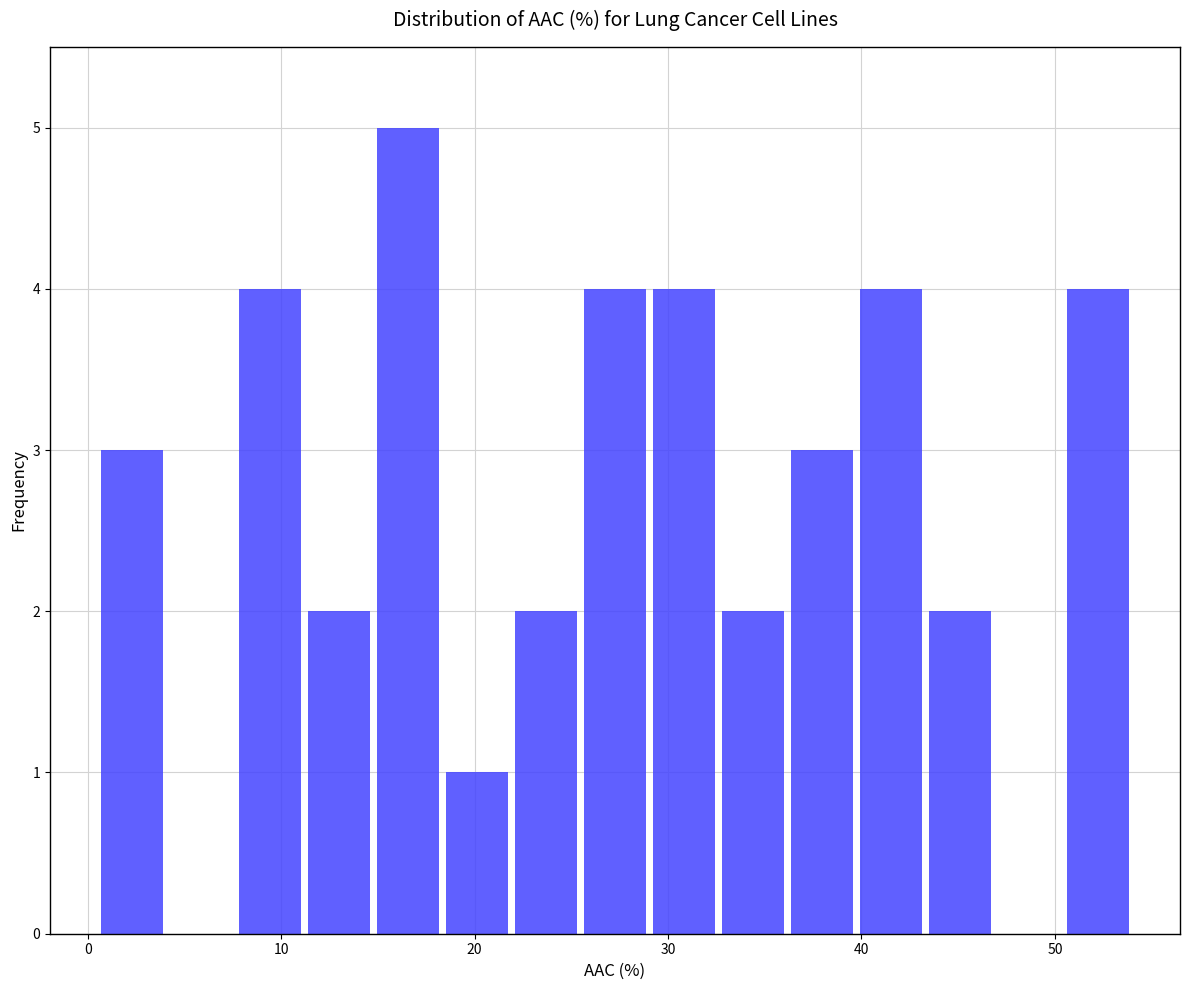

Around what value on the x-axis is the tallest bar? Give the approximate position of its centre, as read against the axis.

17